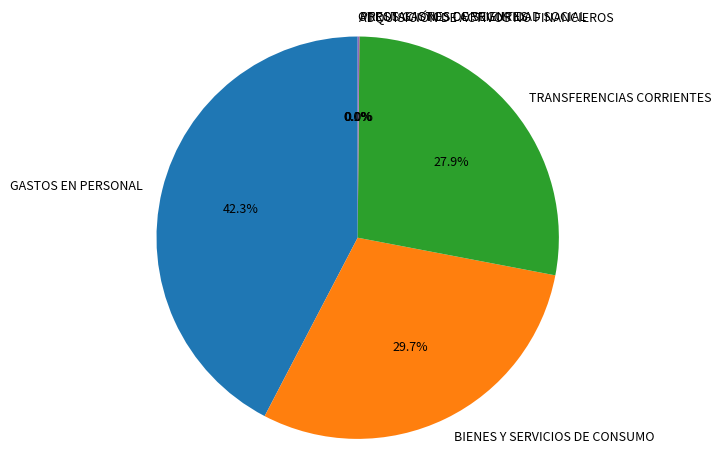

How many segments does this pie chart have?

6